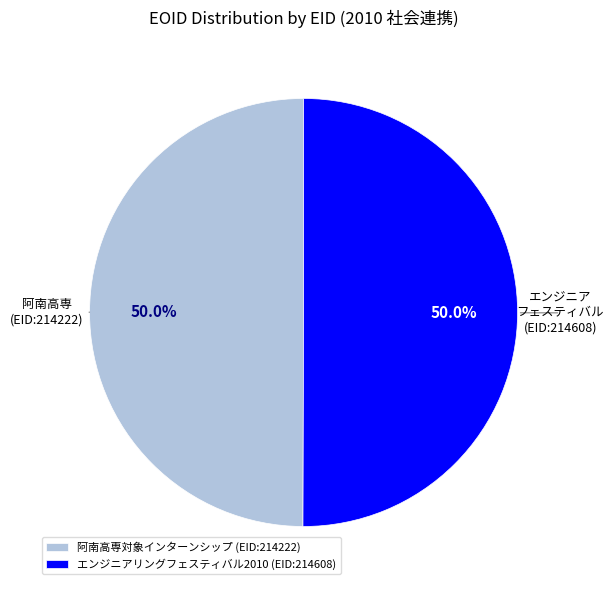

Count the number of slices in the pie.

2